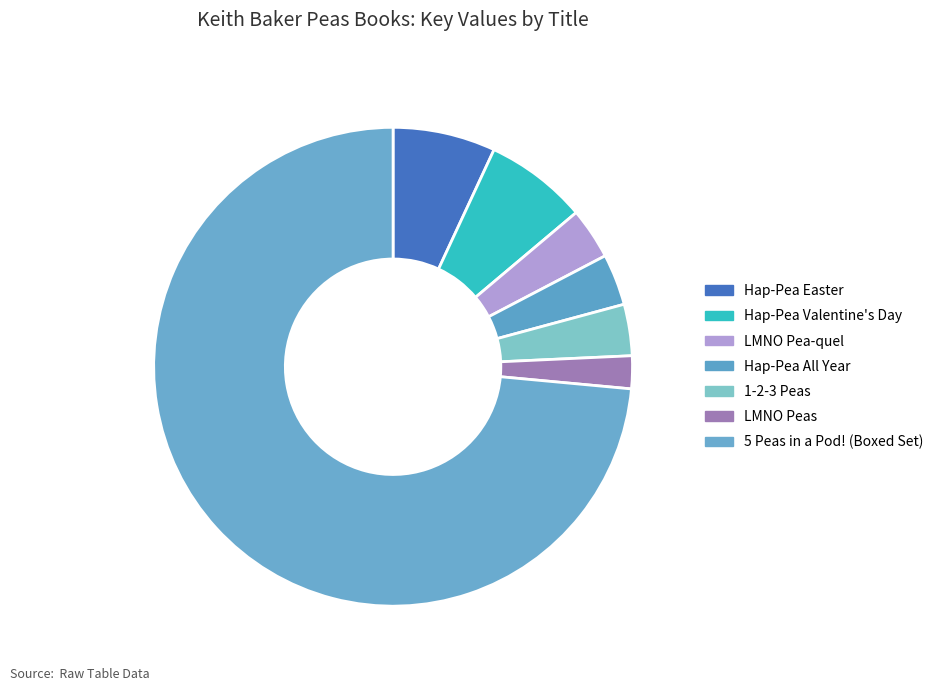

To the nearest percent, what percentage of the pie is Hap-Pea Valentine's Day?

7%